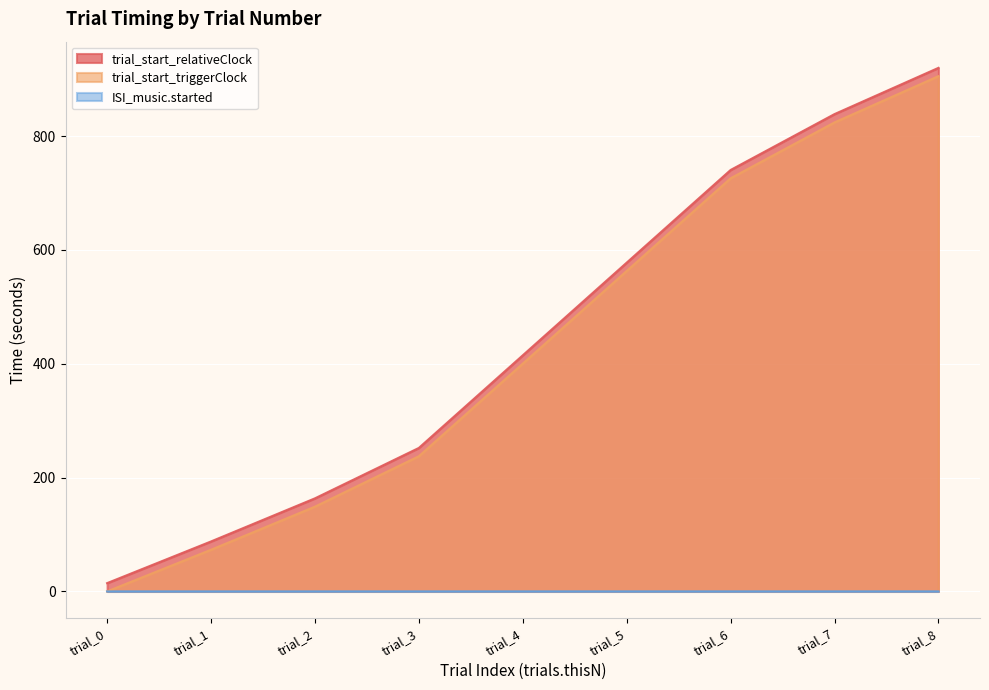

At which category is the sum across all series the highest?

trial_8